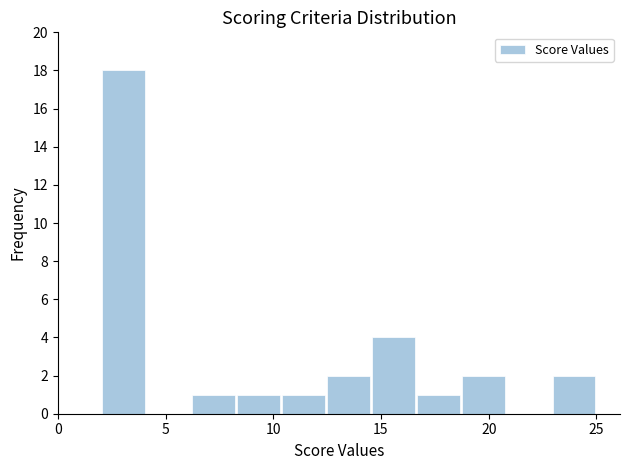

Over which range of the x-axis is the bar tallest?

2.0 to 4.0